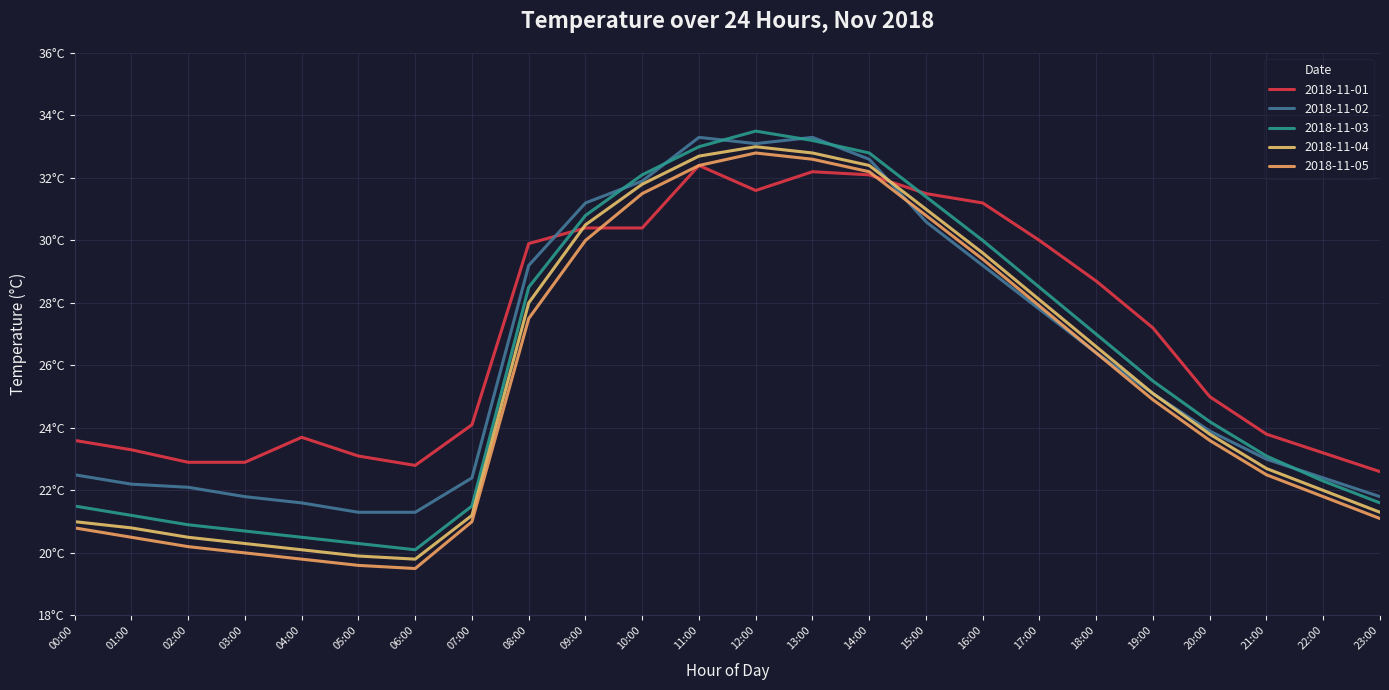

What is the spread (max minus min) of values at 03:00?

2.9